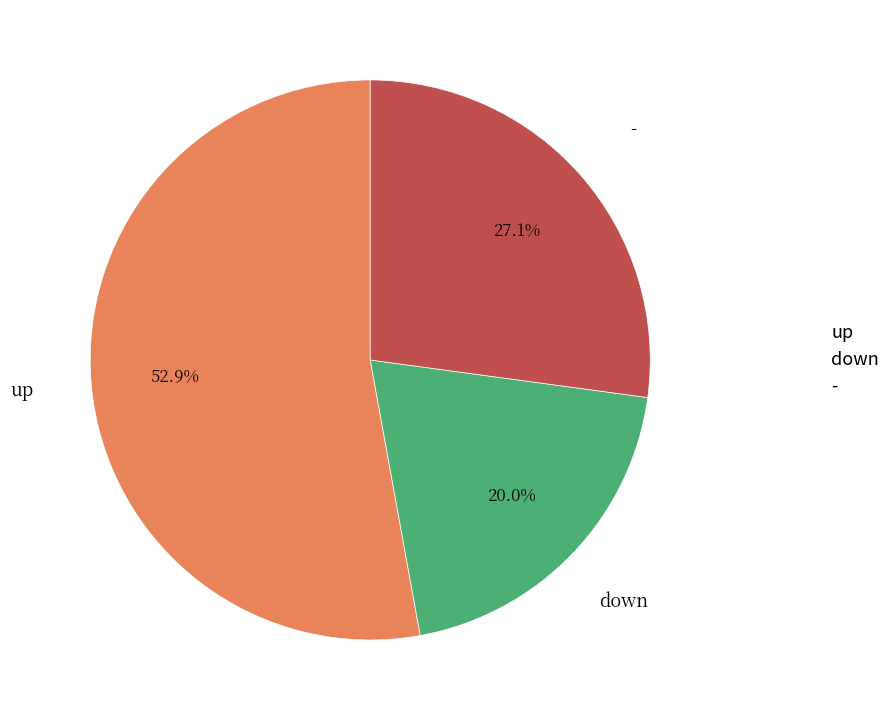

Which slice is the largest?

up